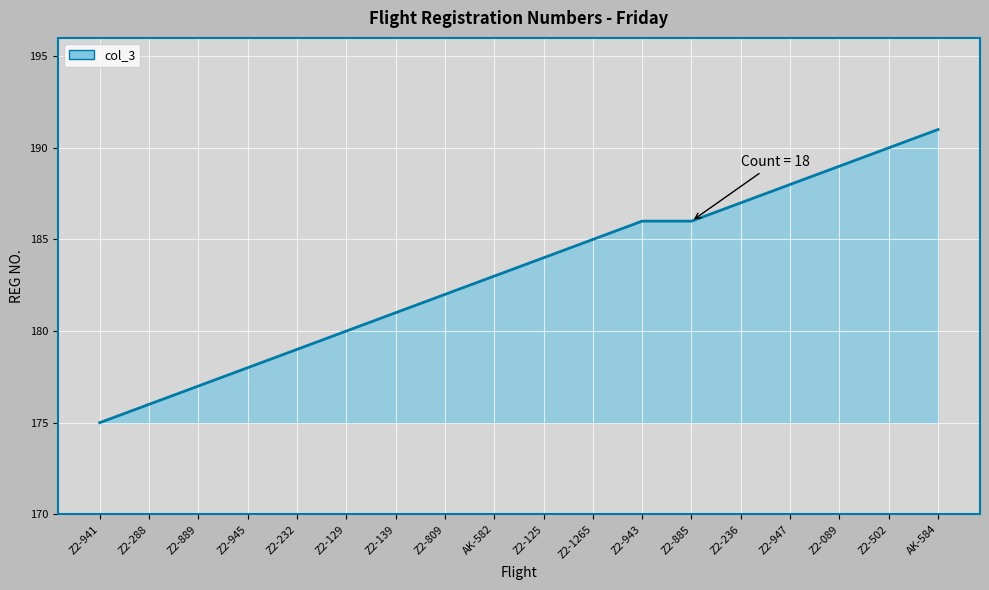

Which label corresponds to the smallest value in the chart?

Z2-941